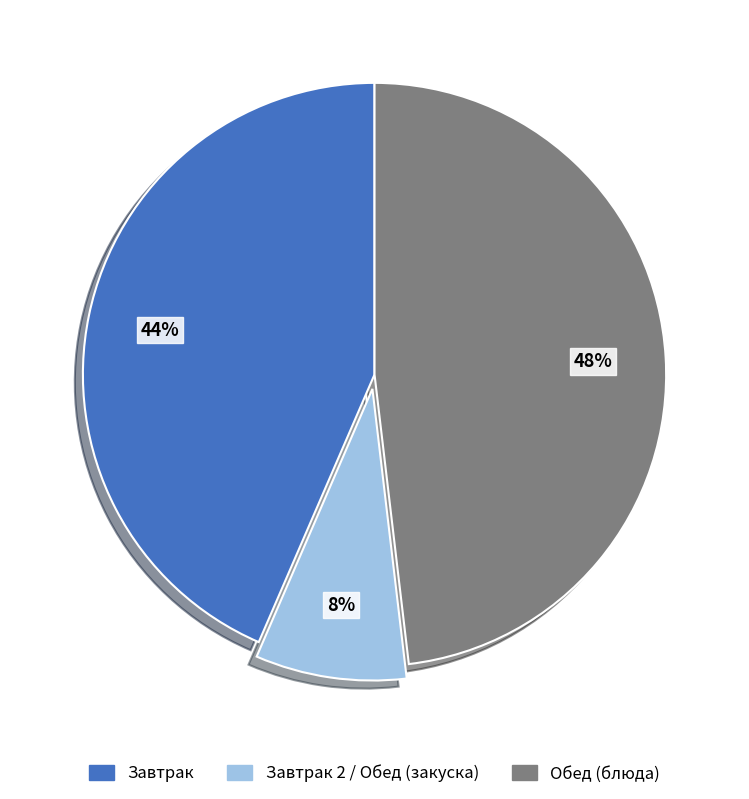

To the nearest percent, what is the difference between the largest and smallest slice percentages?

40%